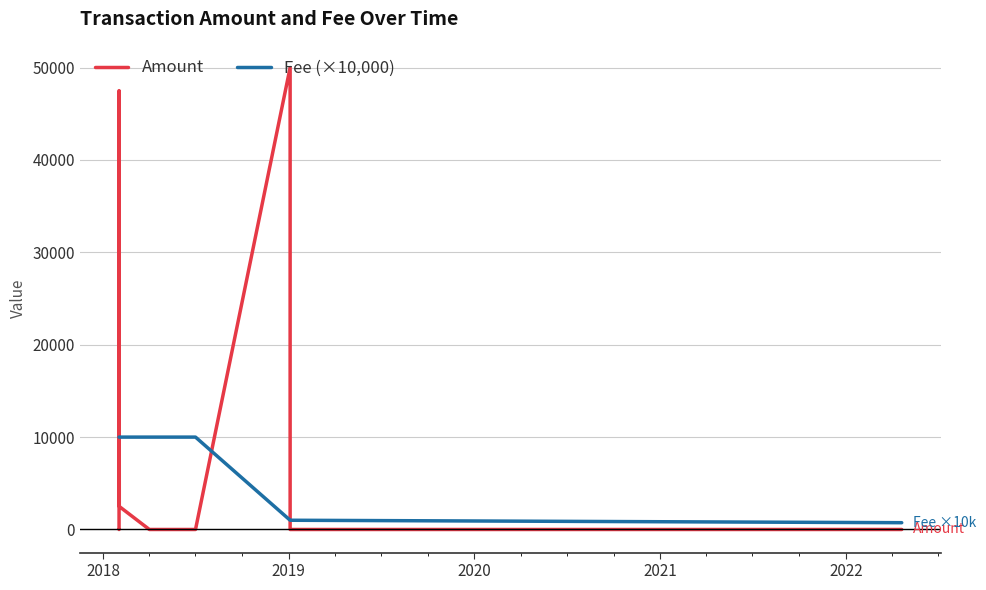

True or false: Fee (×10,000) and Amount intersect in this chart.

True